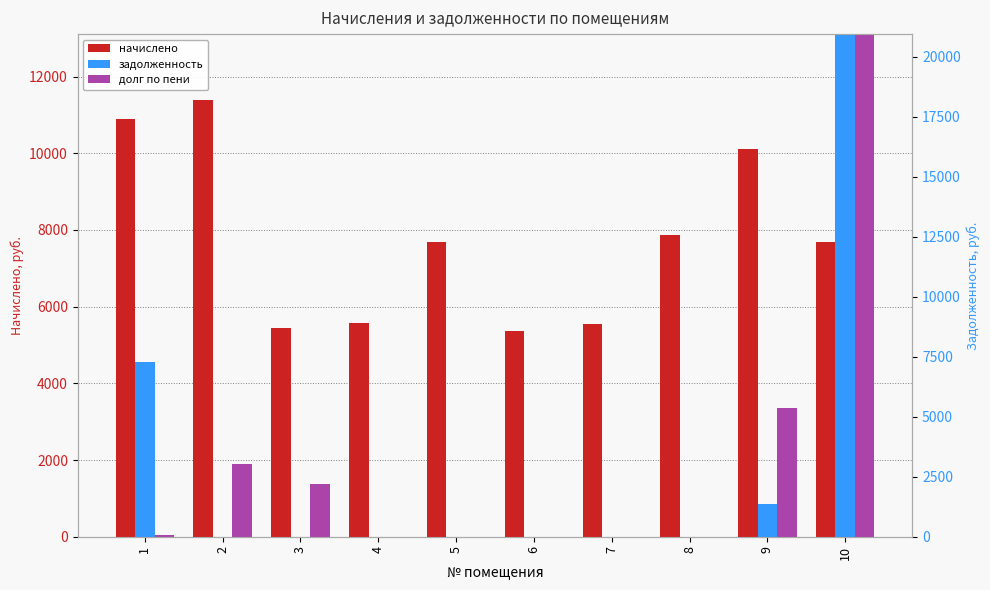

The начислено series shows 2593.0 at 3. True or false?

False